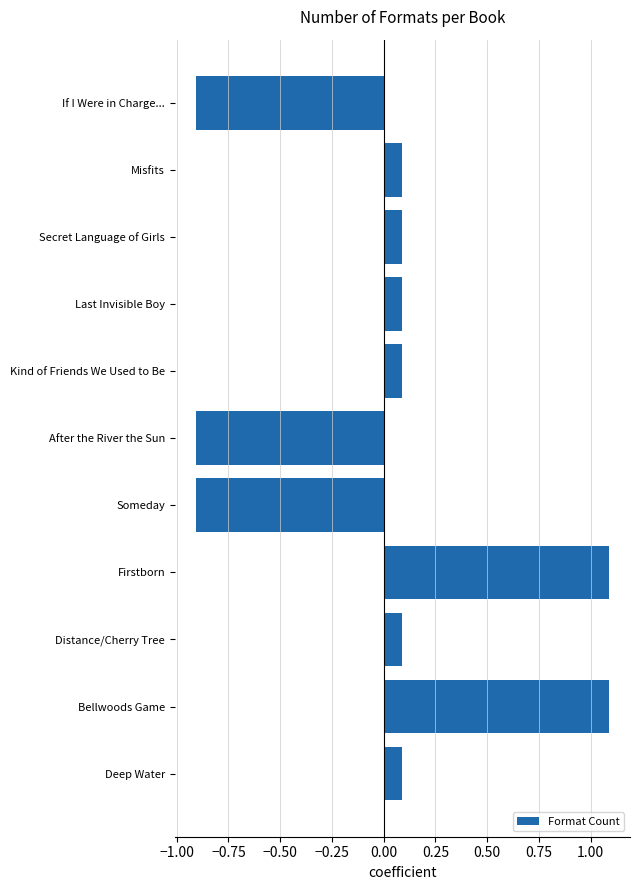

What is the approximate value at If I Were in Charge...?

-0.9